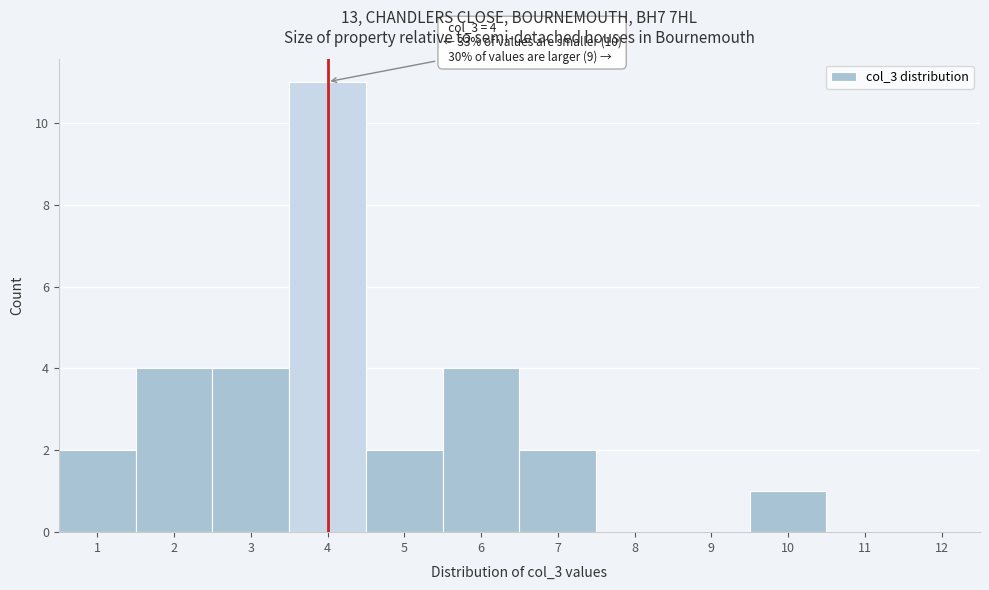

Which range on the x-axis has the tallest bar?

3.5 to 4.5